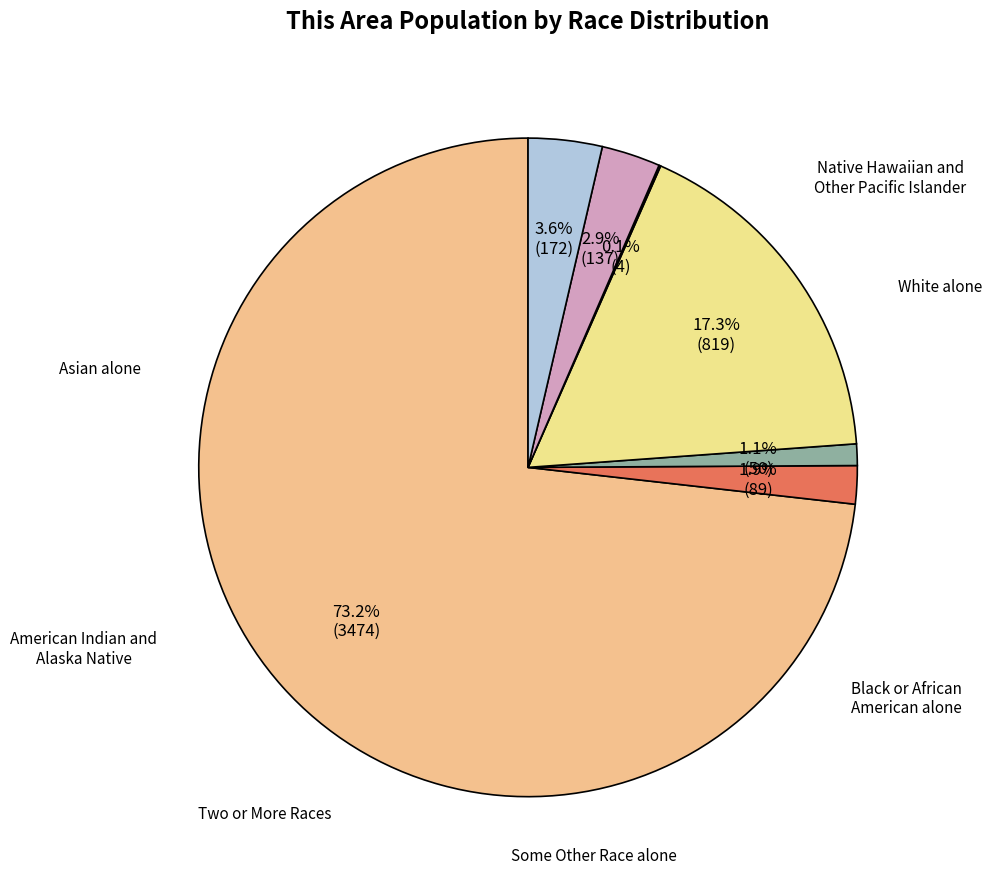

Does Black or African American alone account for over 50% of the chart?

No